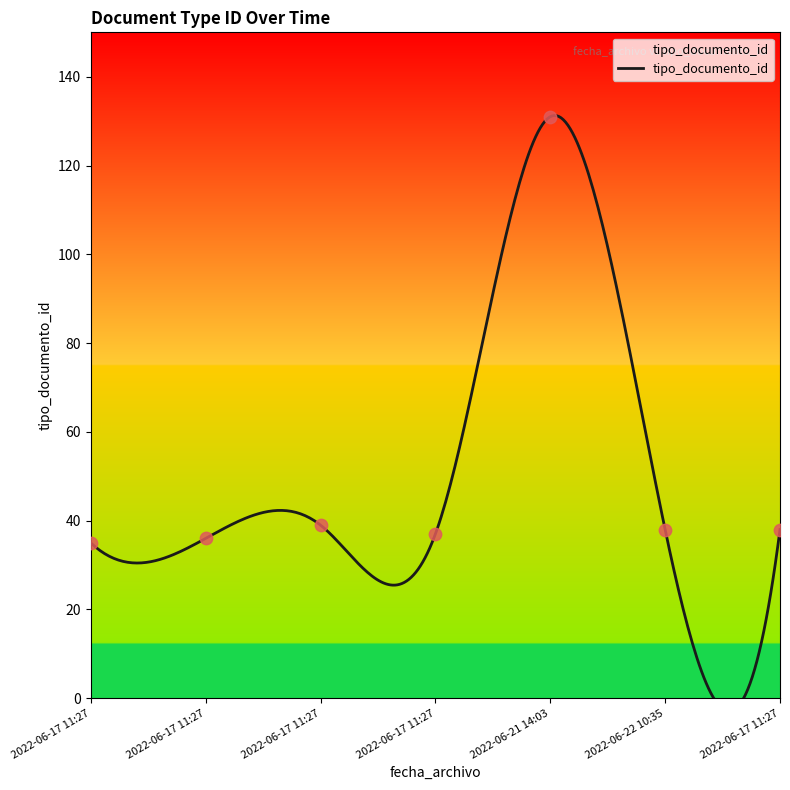

Which has a higher value, 2022-06-17 11:27 or 2022-06-17 11:27?

2022-06-17 11:27